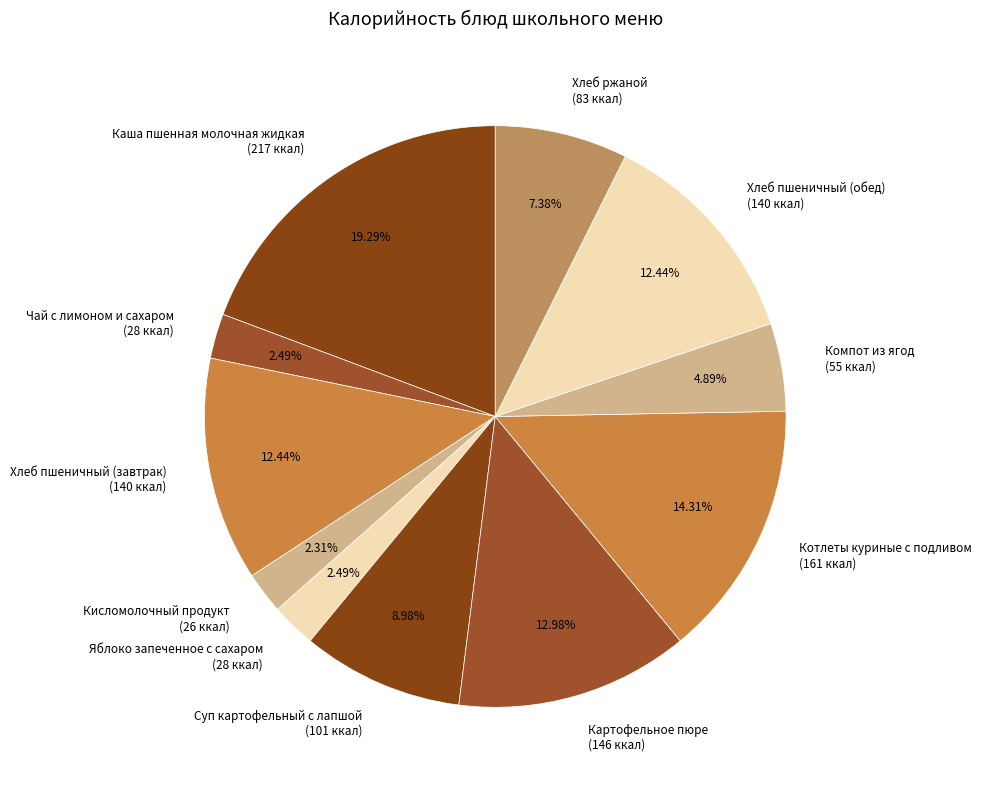

Which category has the biggest portion of the pie?

Каша пшенная молочная жидкая